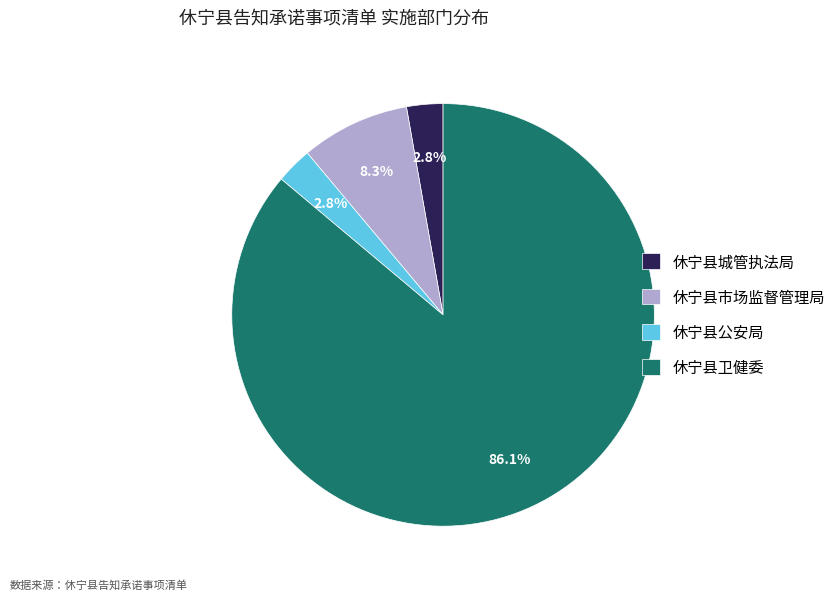

To the nearest percent, what portion does 休宁县市场监督管理局 represent?

8%